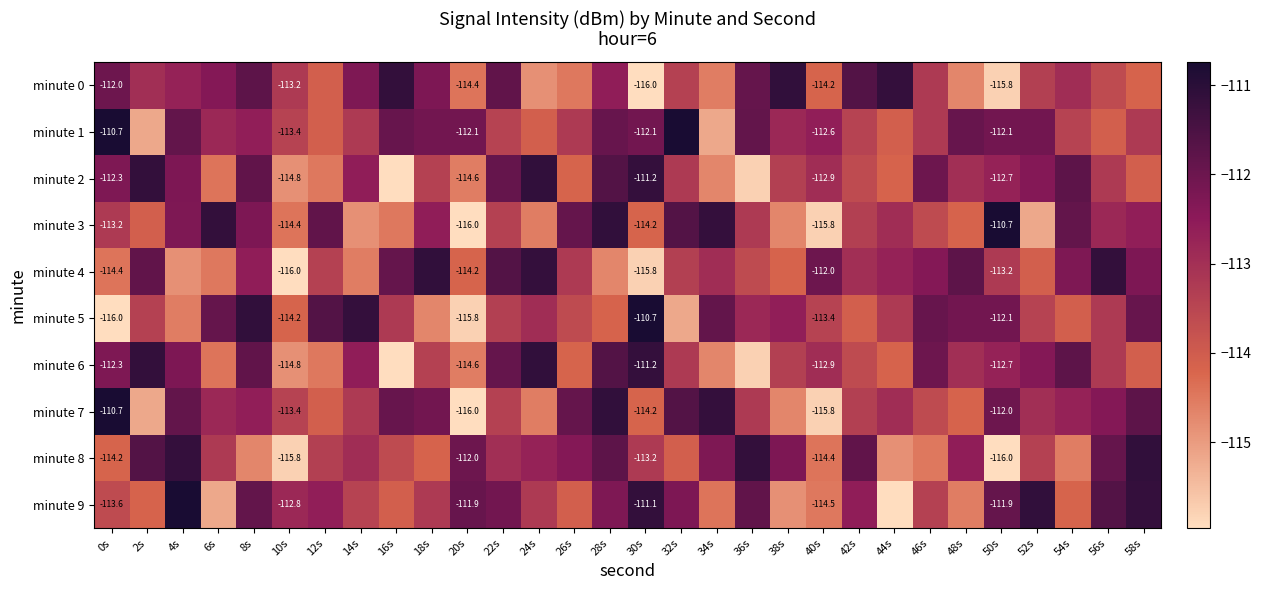

How many values in the minute 0 series exceed -112?

7